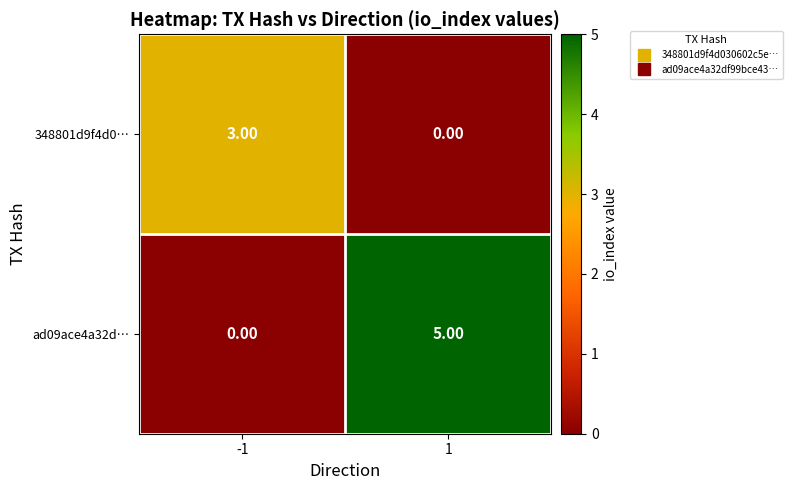

What is the difference between the maximum and minimum values in the ad09ace4a32d… series?

5